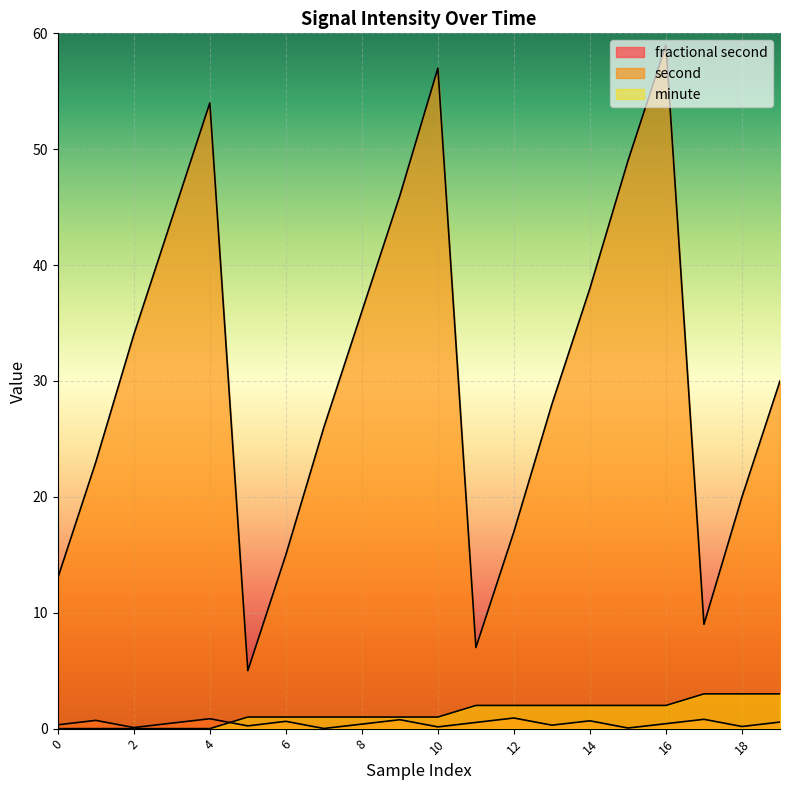

True or false: minute has more than 0 interior local peaks.

False